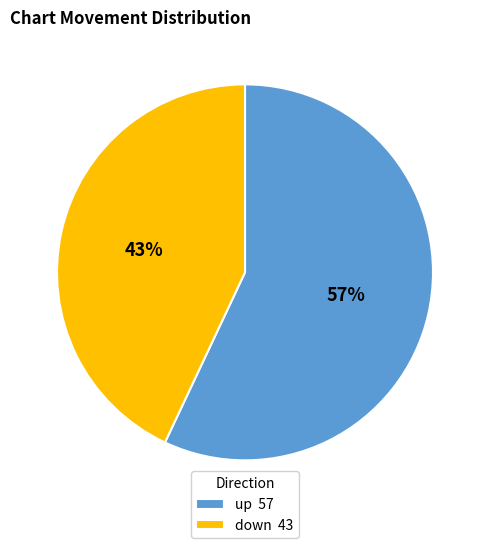

Which has a higher value, up or down?

up